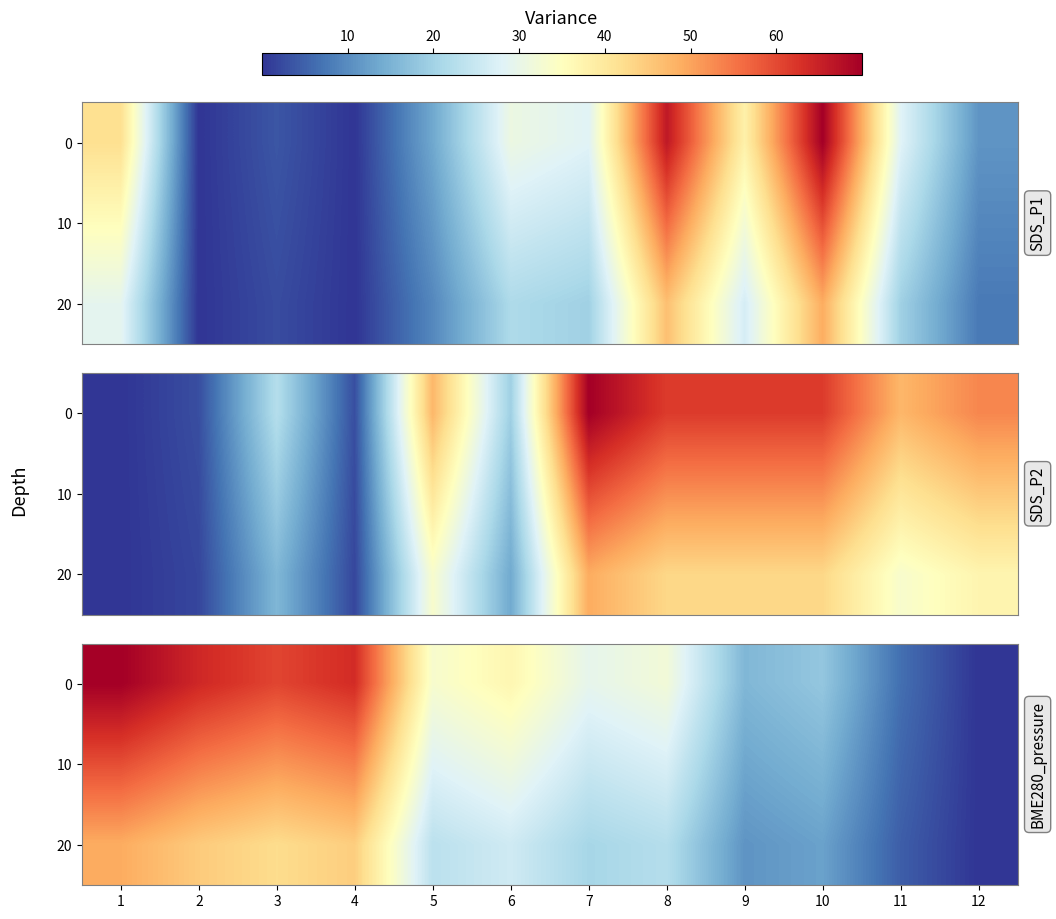

Rank the categories by 10 value from lowest to highest.

12, 11, 9, 10, 7, 8, 5, 6, 3, 4, 2, 1